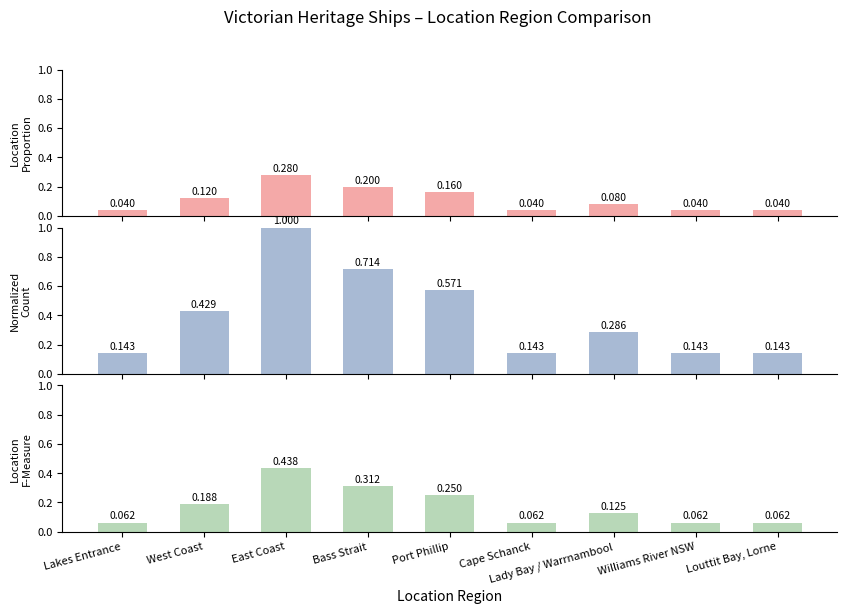

List the series in order of their peak value, lowest first.

Location Proportion, F-Measure, Normalized Count